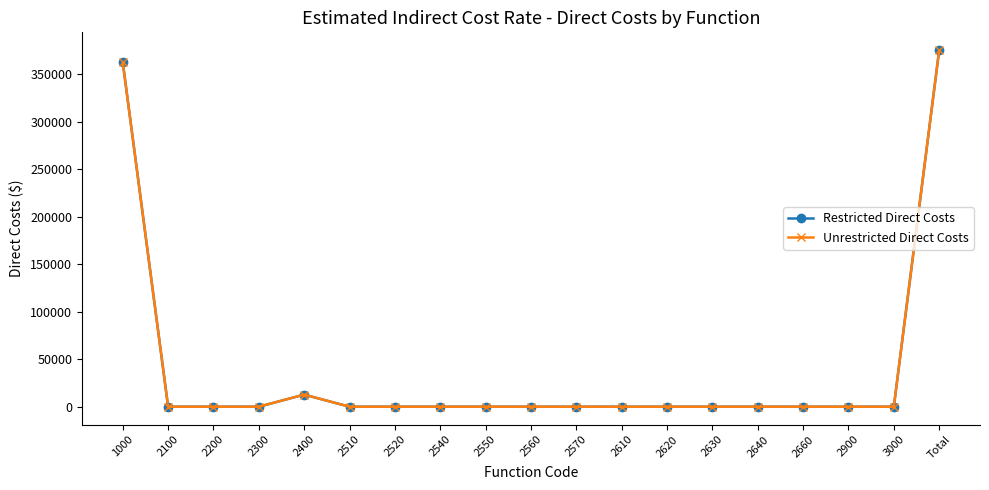

Does the chart have visible grid lines?

No